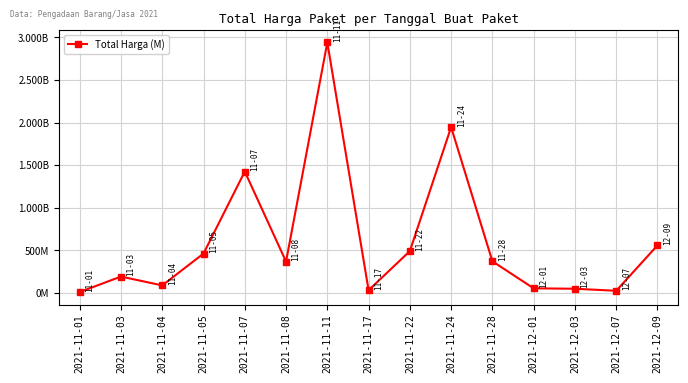

What is the average value?

602592247